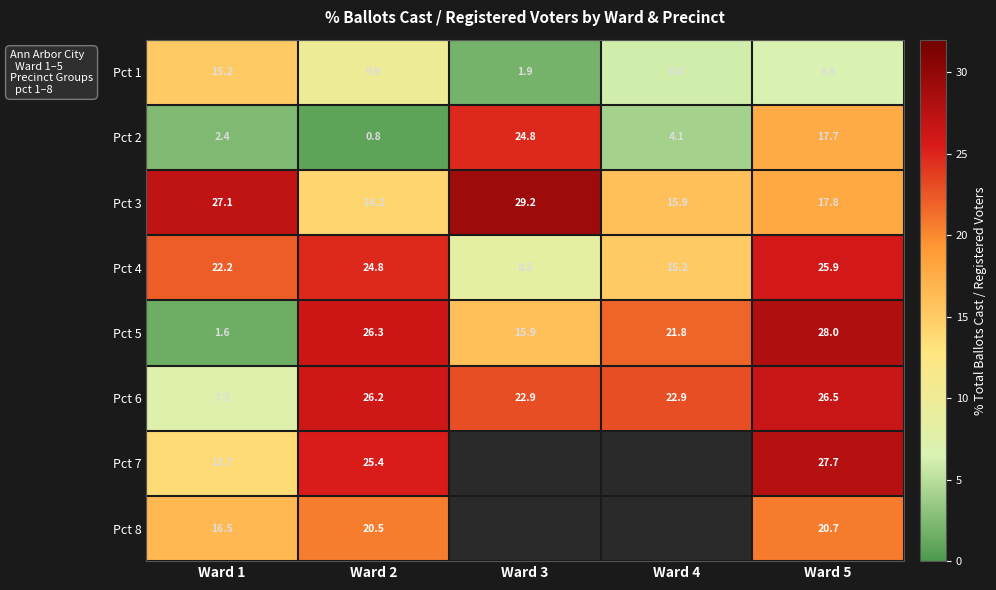

What is the difference between the highest and lowest values at Ward 5?

21.5